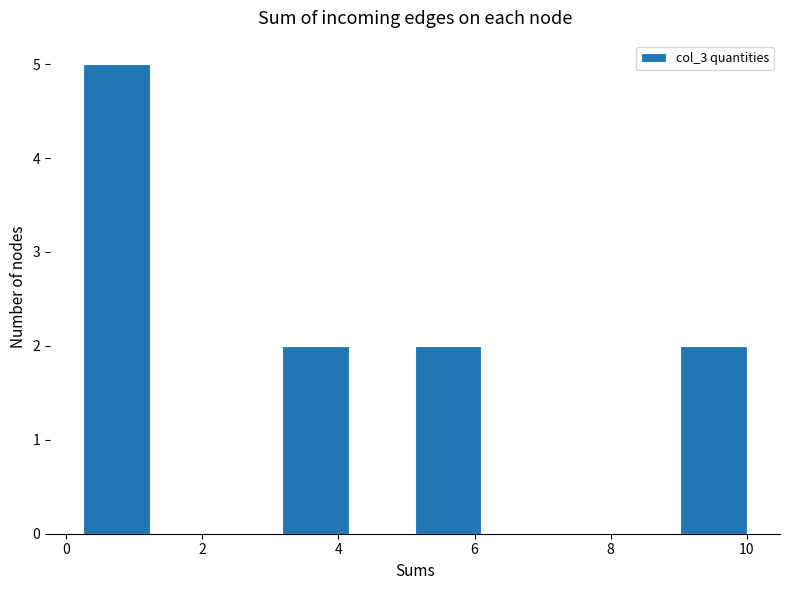

Reading left to right, transcribe this chart: for each bar, give the range it covers on the x-axis and its height. Neither the bar edges nor the heights are printed on the chart, so give them approximately, as read against the axes.

0.2 to 1.2: 5
1.2 to 2.2: 0
2.2 to 3.2: 0
3.2 to 4.2: 2
4.2 to 5.2: 0
5.2 to 6.2: 2
6.2 to 7.0: 0
7.0 to 8.0: 0
8.0 to 9.0: 0
9.0 to 10.0: 2